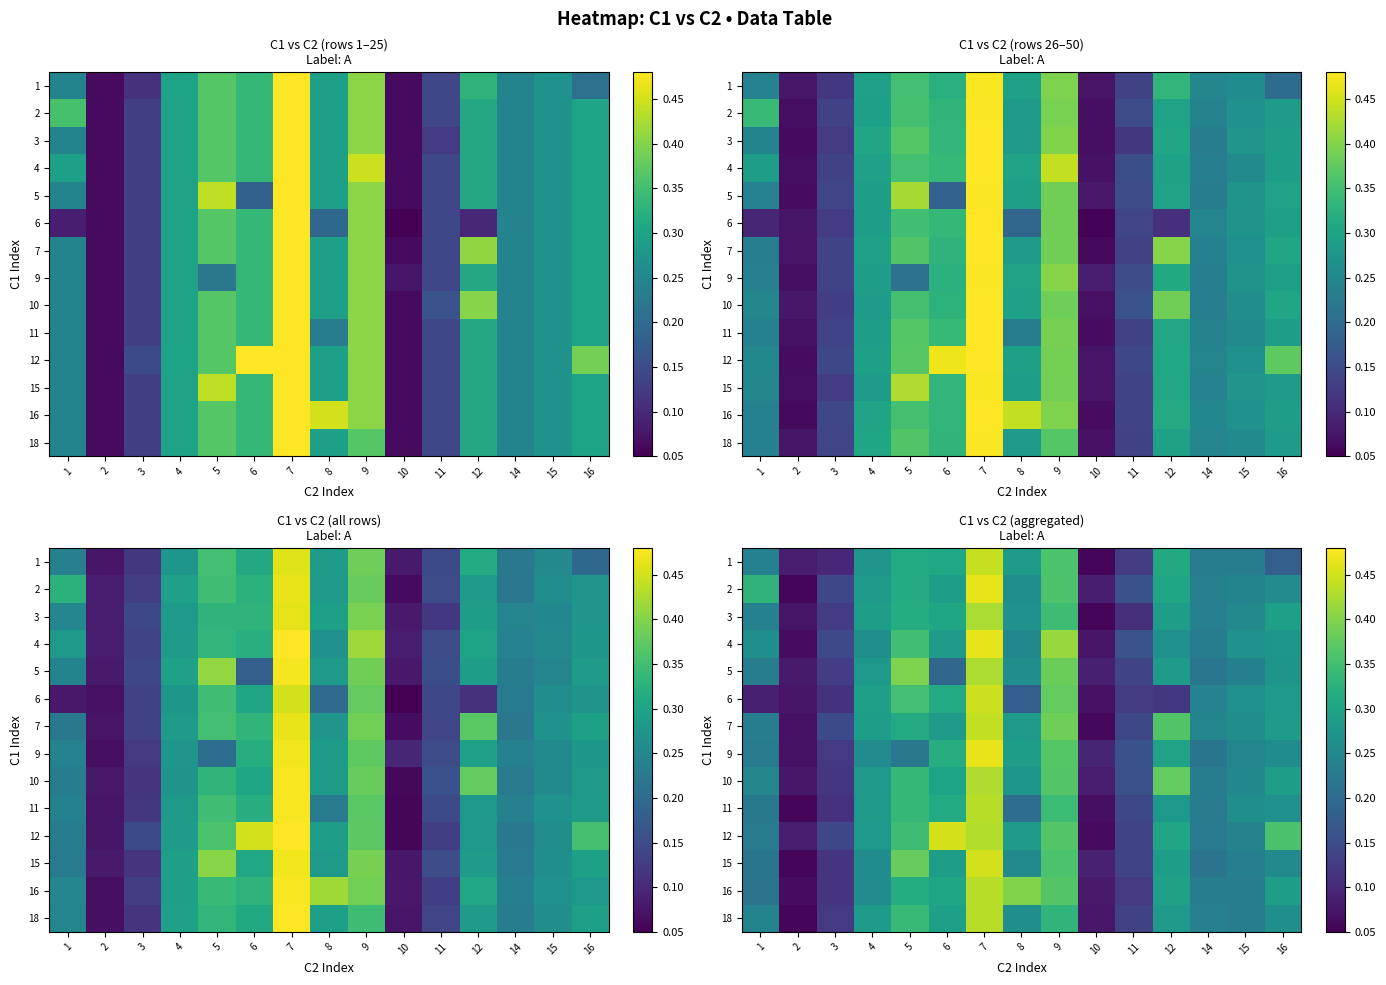

Read the 10 value at 8.

0.3